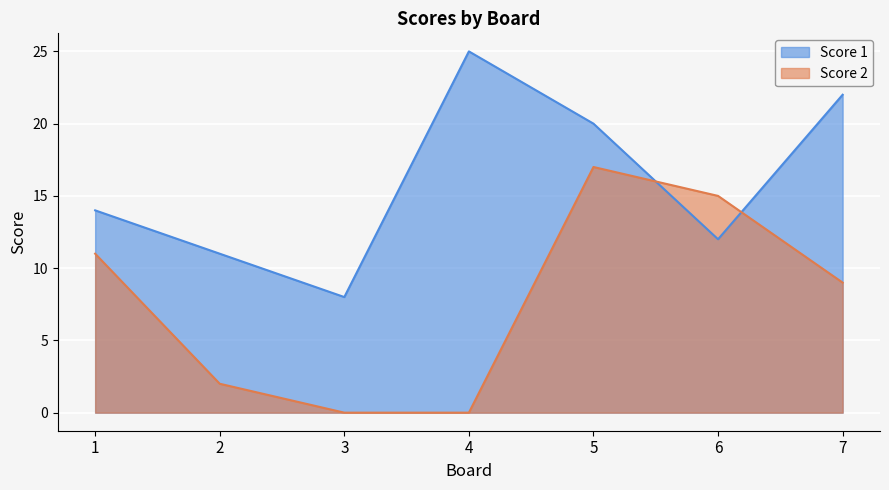

Reading left to right, extract all data points from this chart.

Score 1: 14	11	8	25	20	12	22
Score 2: 11	2	0	0	17	15	9